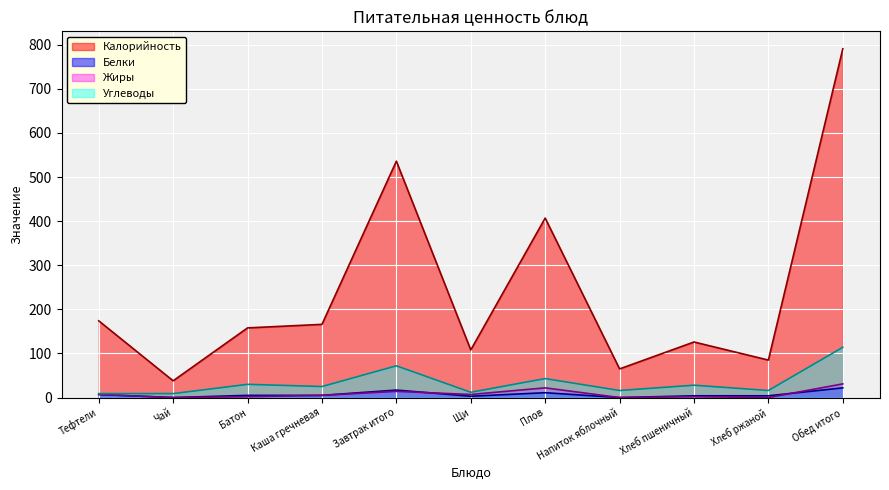

At which category does Калорийность reach its first local peak?

Завтрак итого